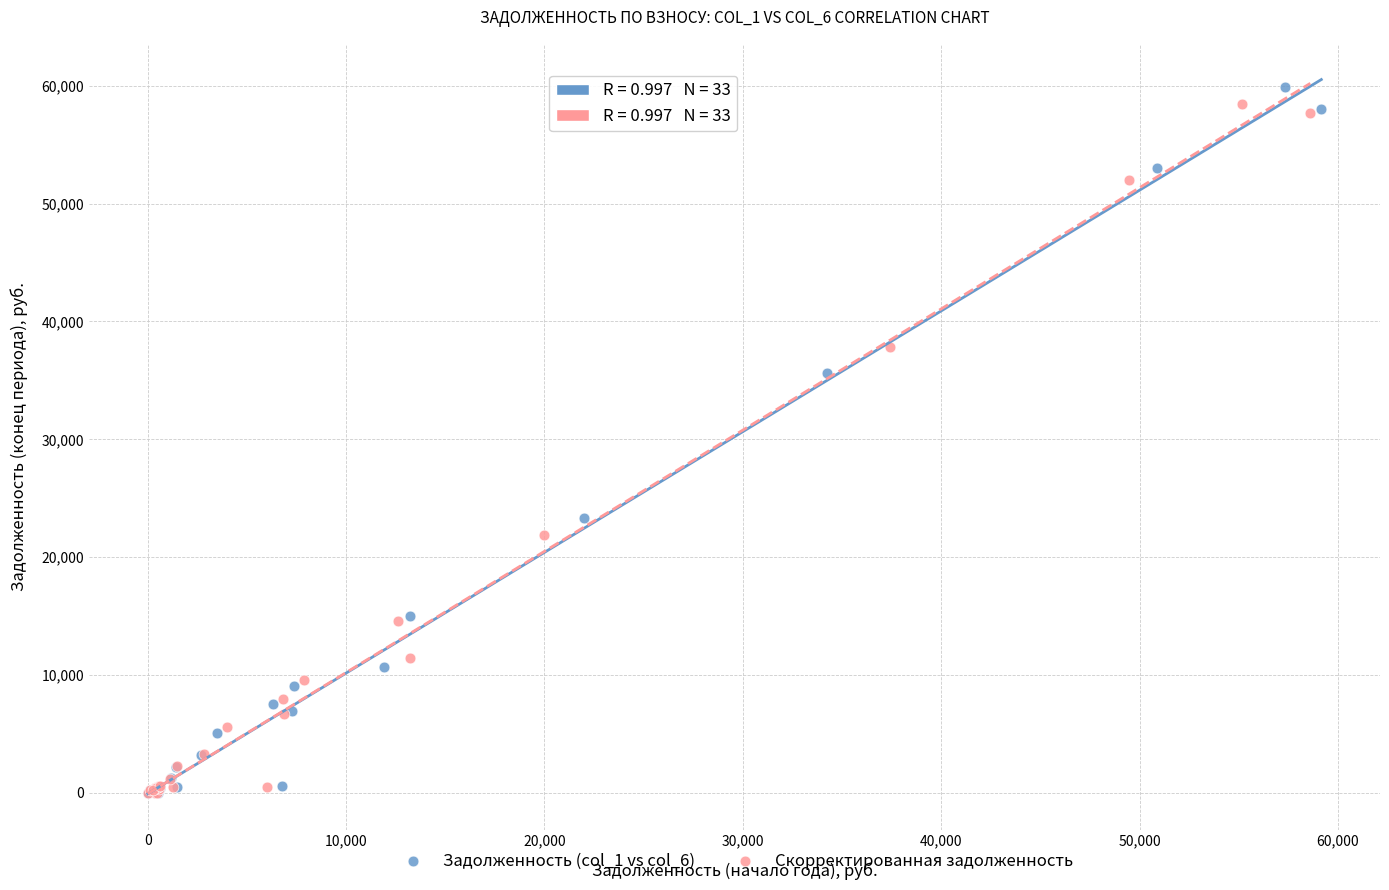

What are all the series names shown in the legend?

Задолженность (col_1 vs col_6), Скорректированная задолженность